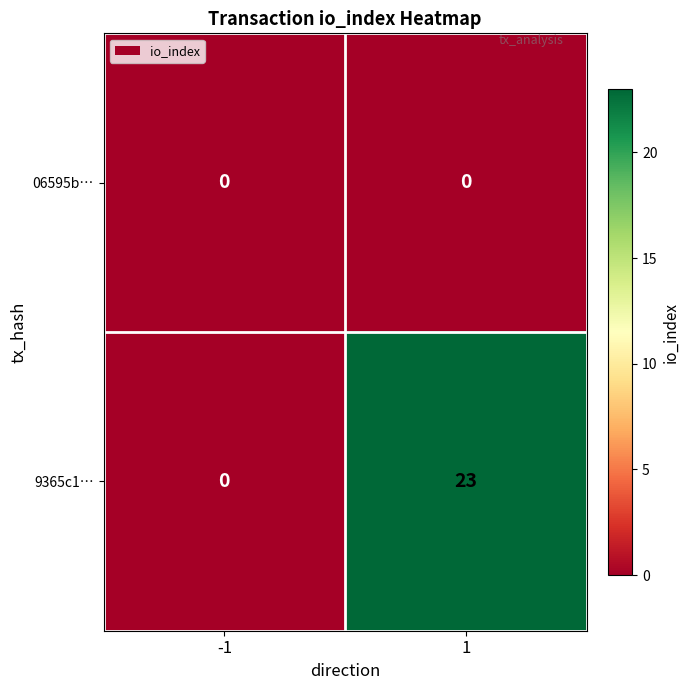

Between -1 and 1, which series saw the biggest shift?

9365c1…